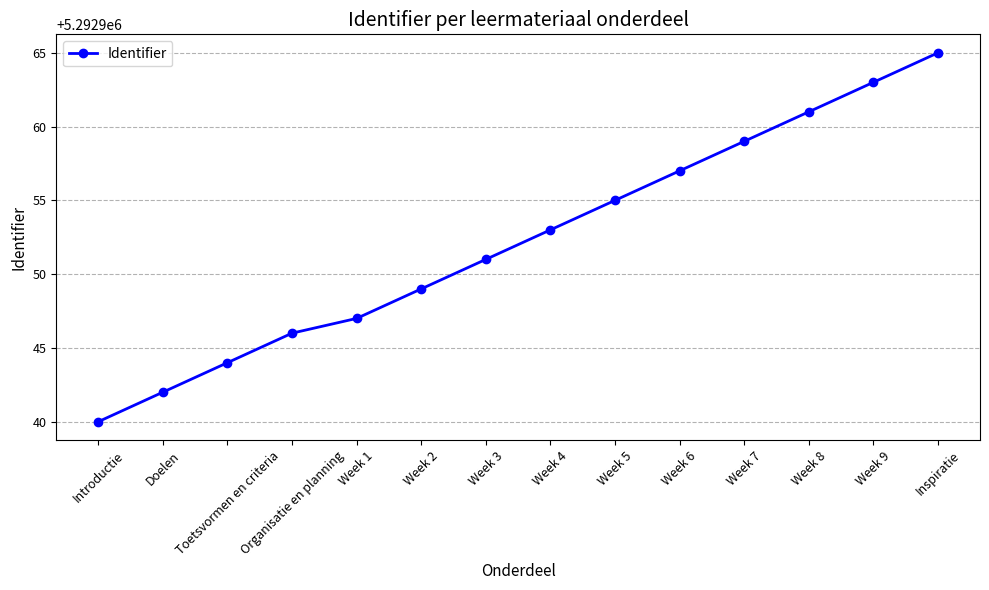

Reading left to right, what are all the values shown in this chart?

5292940	5292942	5292944	5292946	5292947	5292949	5292951	5292953	5292955	5292957	5292959	5292961	5292963	5292965